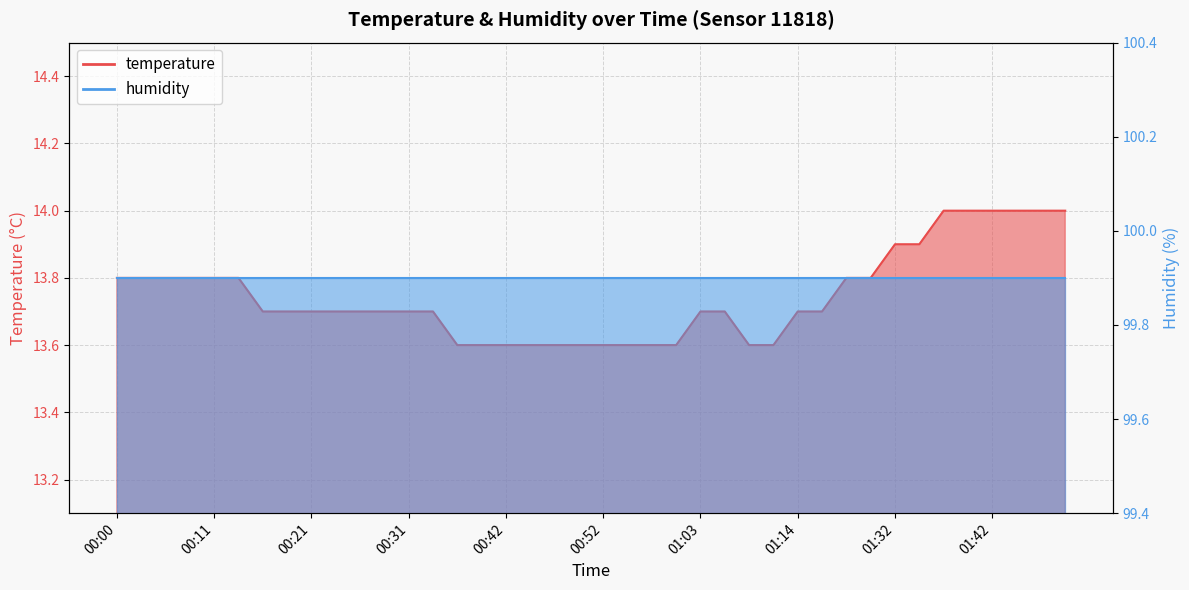

What is the maximum value shown in the chart?

14.0